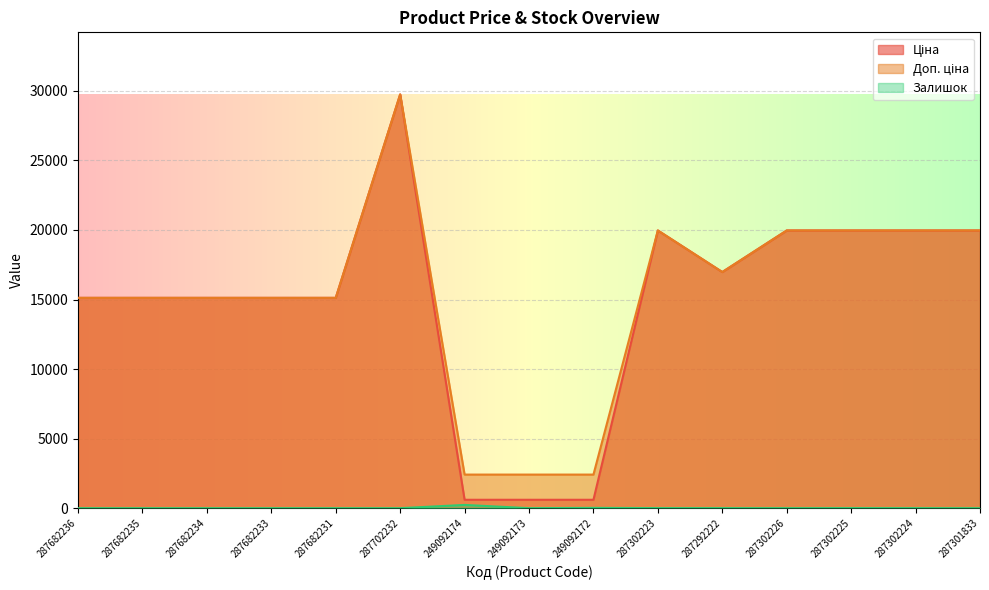

What is the sum of all Залишок values?

272.0